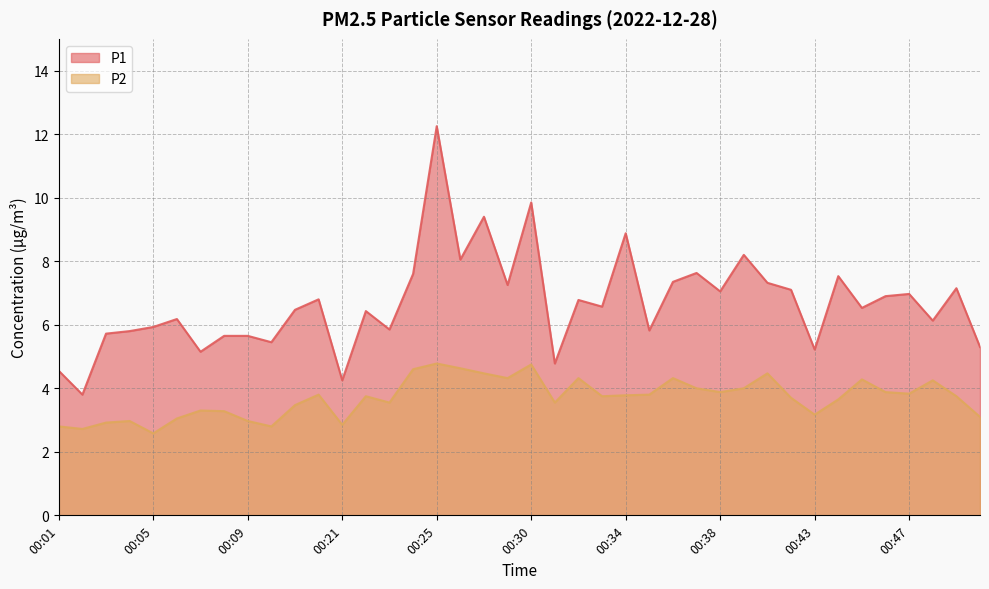

Which has a higher value, 00:06 or 00:35?

00:06